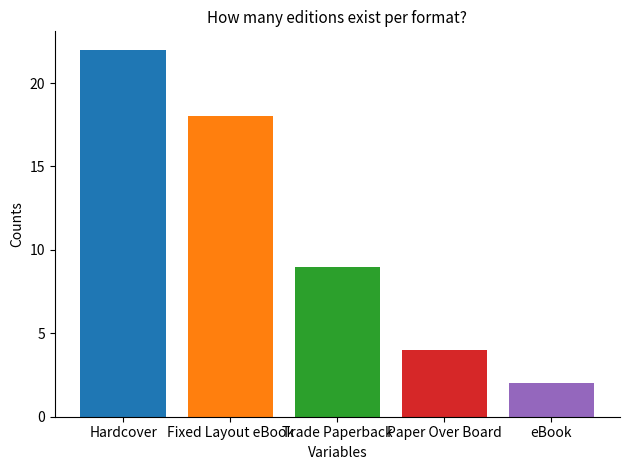

What is the difference between the highest and lowest values at Trade Paperback?

20